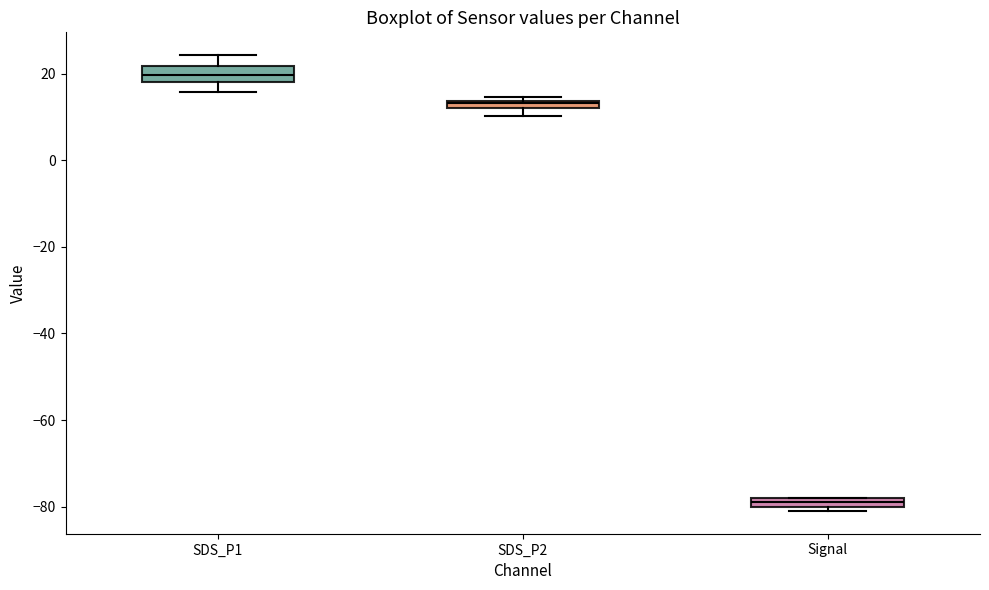

Which box has the highest median line?

SDS_P1